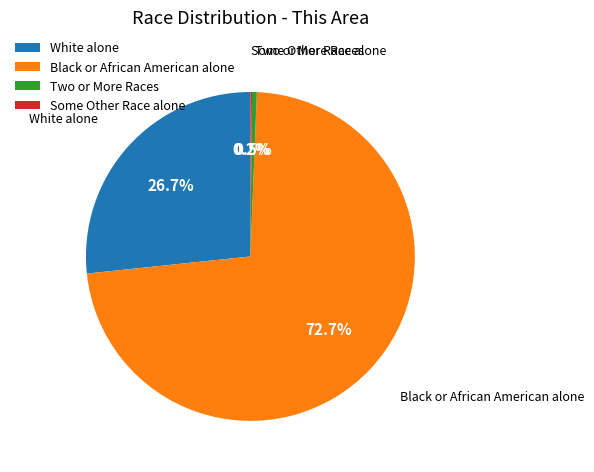

Does White alone represent more than half of the total?

No